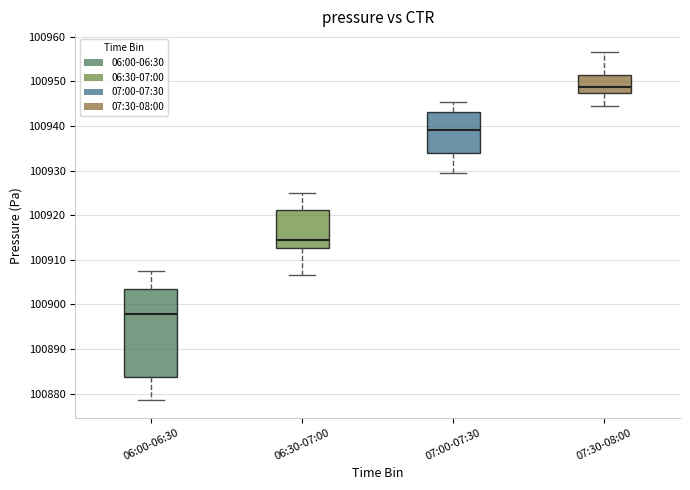

Reading left to right, read every box against the y-axis: the position of its median line, the range the box covers, and the ends of its whiskers. The values are not printed on the chart, so give them approximately, as read against the axis.

06:00-06:30: median 100898, box 100884 to 100904, whiskers 100879 to 100907
06:30-07:00: median 100915, box 100913 to 100921, whiskers 100907 to 100925
07:00-07:30: median 100939, box 100934 to 100943, whiskers 100929 to 100945
07:30-08:00: median 100949, box 100948 to 100951, whiskers 100944 to 100957